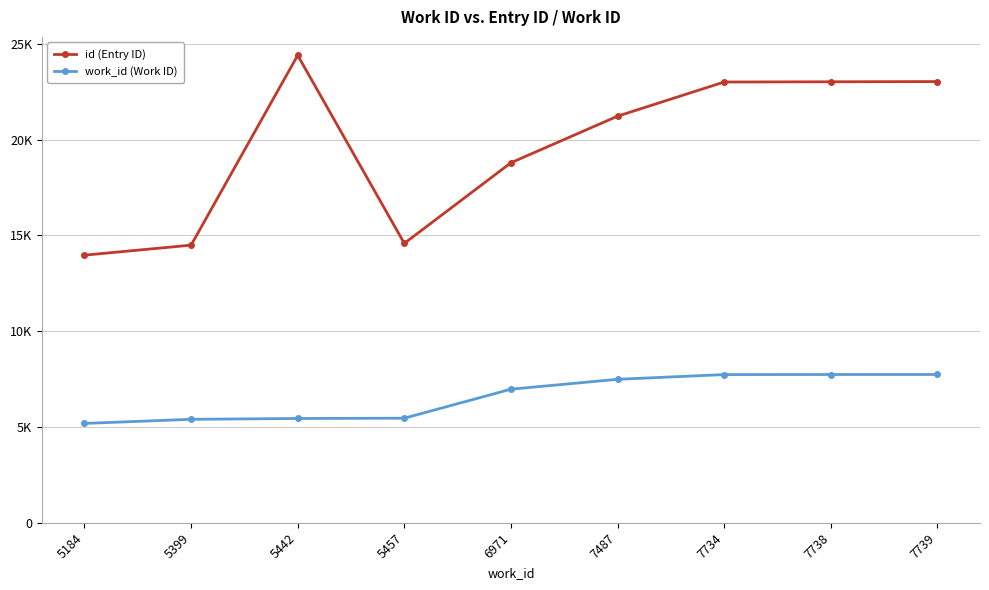

Which label corresponds to the smallest value in the chart?

5184